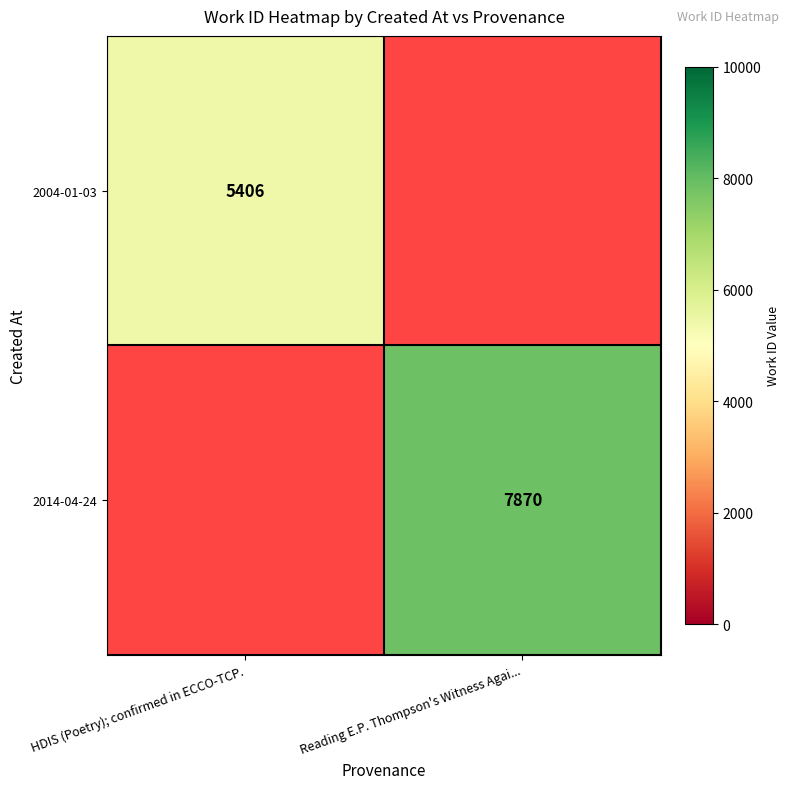

The value of 2014-04-24 at Reading E.P. Thompson's Witness Agai... is 7870. True or false?

True